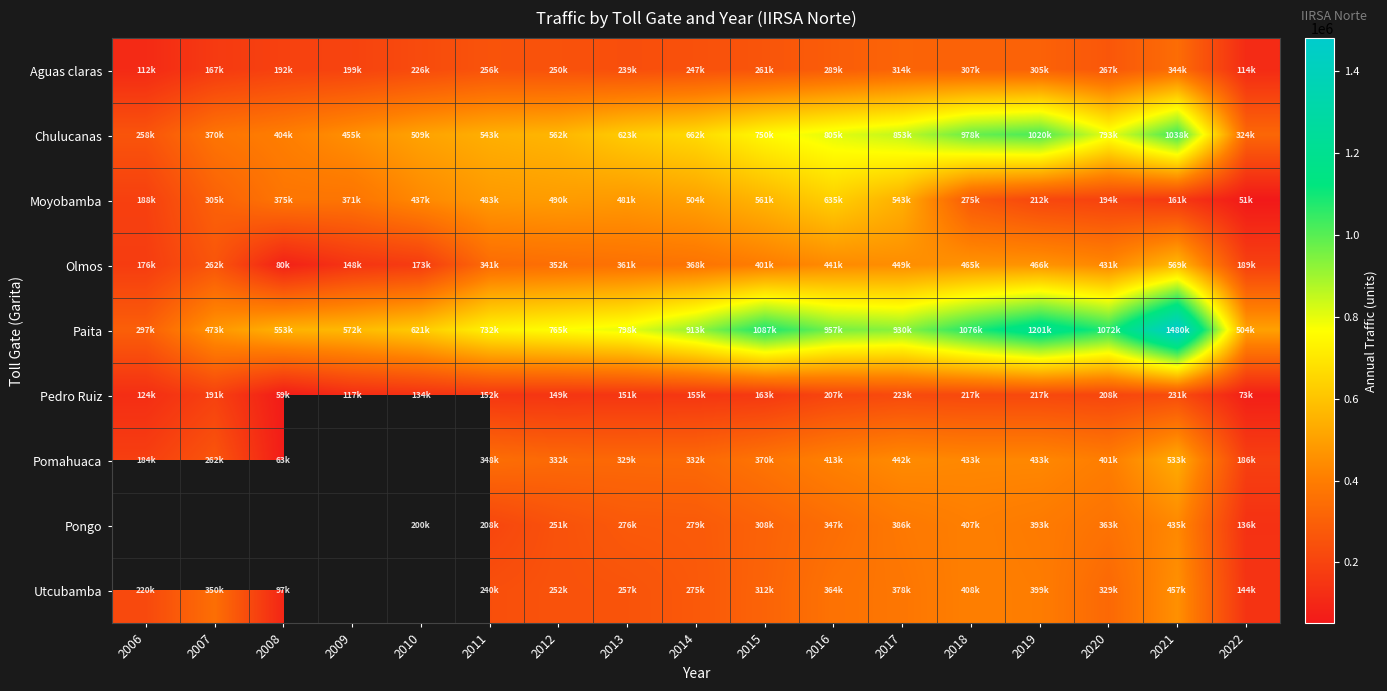

What is the spread (max minus min) of values at 2007?

306277.0